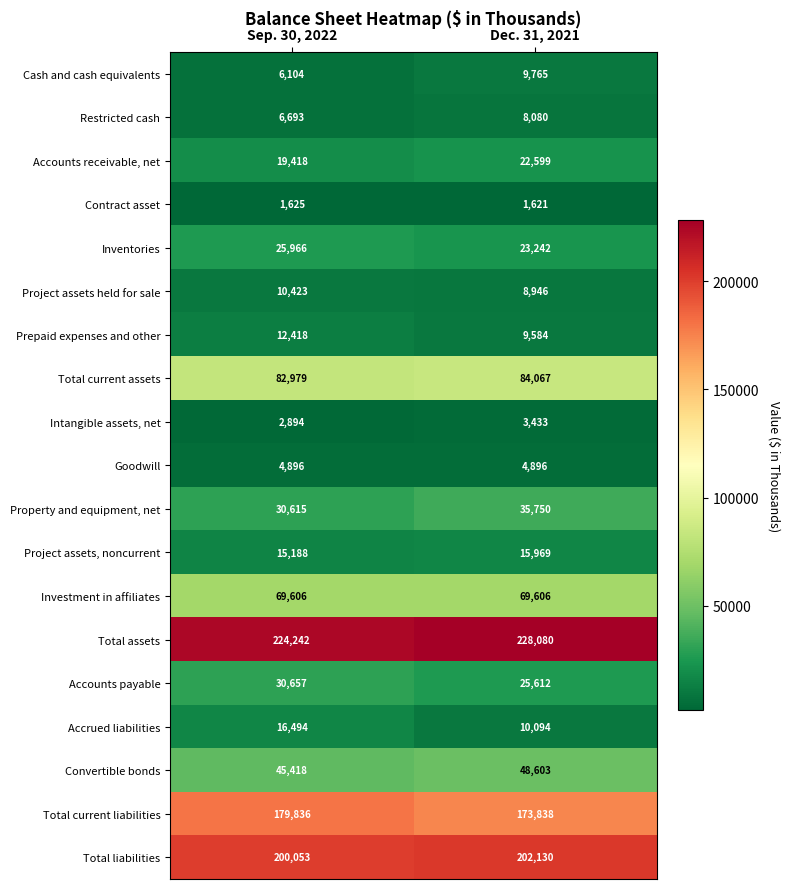

What is the total value across all series at Sep. 30, 2022?

985525